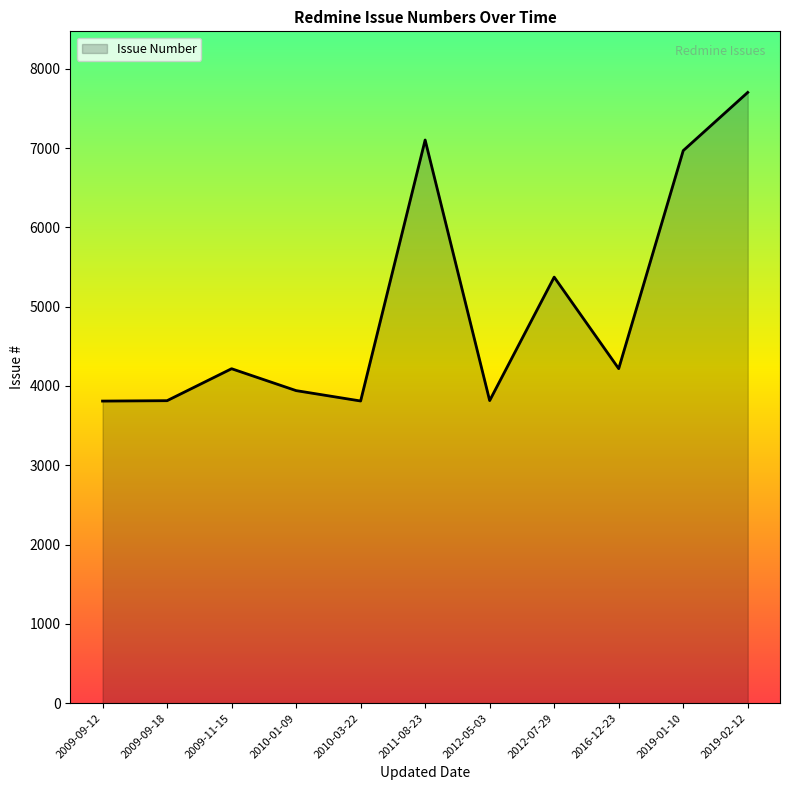

Which has a higher value, 2010-03-22 or 2019-01-10?

2019-01-10